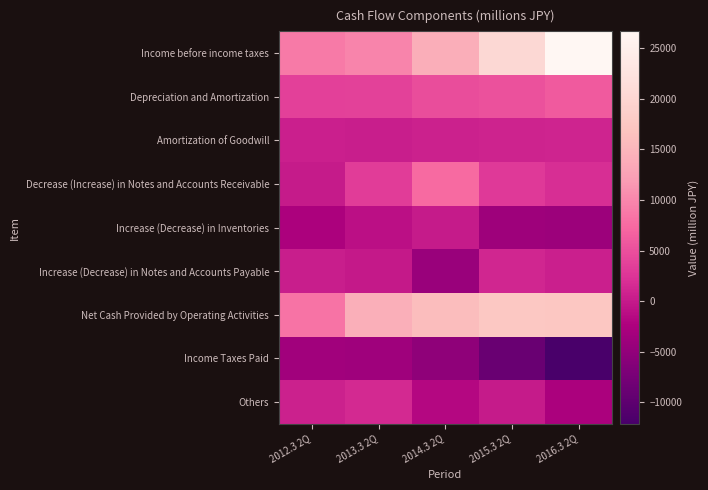

Reading left to right, list all the values displayed in this chart.

Income before income taxes: 2012.3 2Q=8844	2013.3 2Q=9815	2014.3 2Q=13983	2015.3 2Q=20385	2016.3 2Q=26683
Depreciation and Amortization: 2012.3 2Q=3565	2013.3 2Q=3782	2014.3 2Q=4720	2015.3 2Q=5270	2016.3 2Q=6006
Amortization of Goodwill: 2012.3 2Q=505	2013.3 2Q=329	2014.3 2Q=645	2015.3 2Q=847	2016.3 2Q=991
Decrease (Increase) in Notes and Accounts Receivable: 2012.3 2Q=139	2013.3 2Q=3324	2014.3 2Q=7551	2015.3 2Q=3010	2016.3 2Q=1874
Increase (Decrease) in Inventories: 2012.3 2Q=-2572	2013.3 2Q=-951	2014.3 2Q=109	2015.3 2Q=-3791	2016.3 2Q=-4020
Increase (Decrease) in Notes and Accounts Payable: 2012.3 2Q=313	2013.3 2Q=-95	2014.3 2Q=-4338	2015.3 2Q=1168	2016.3 2Q=582
Net Cash Provided by Operating Activities: 2012.3 2Q=8219	2013.3 2Q=14223	2014.3 2Q=16040	2015.3 2Q=17453	2016.3 2Q=17372
Income Taxes Paid: 2012.3 2Q=-3604	2013.3 2Q=-3748	2014.3 2Q=-5277	2015.3 2Q=-8840	2016.3 2Q=-12122
Others: 2012.3 2Q=613	2013.3 2Q=1432	2014.3 2Q=-1771	2015.3 2Q=6	2016.3 2Q=-2590